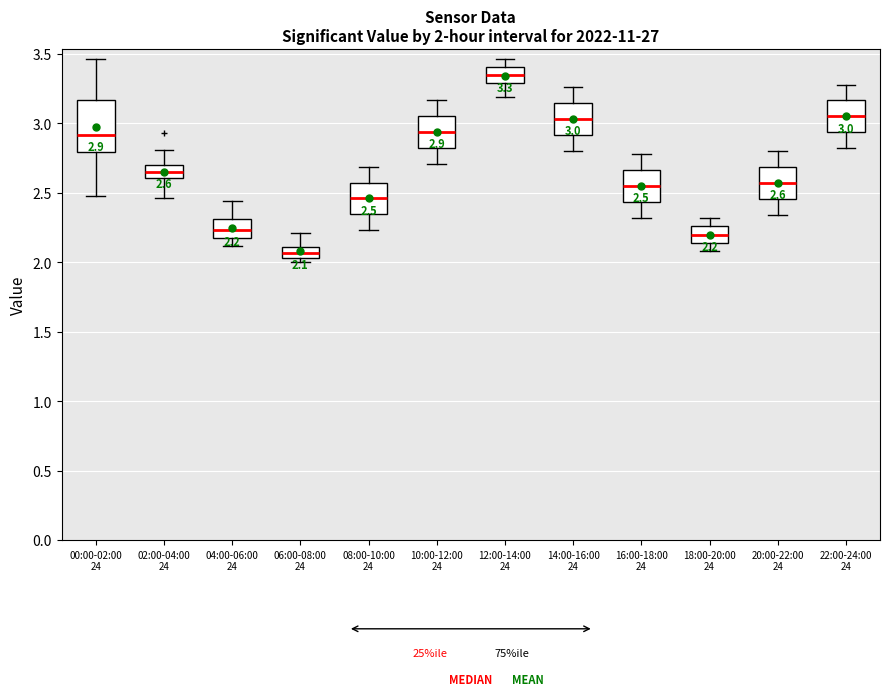

Which box has the highest median line?

12:00-14:00 24